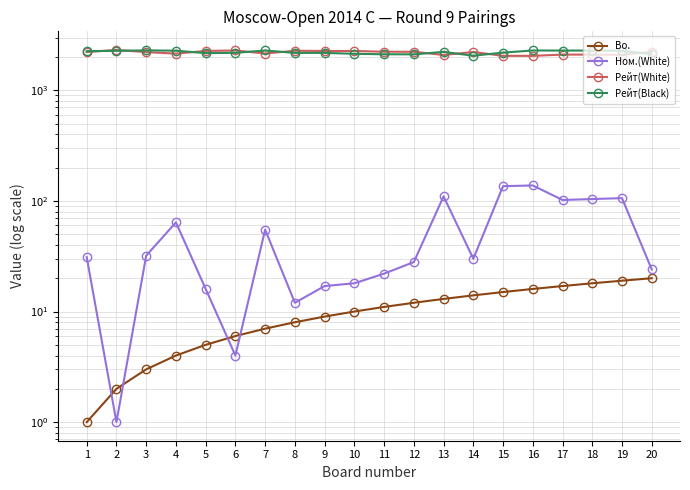

How many times do Bo. and Ном.(White) cross each other?

4